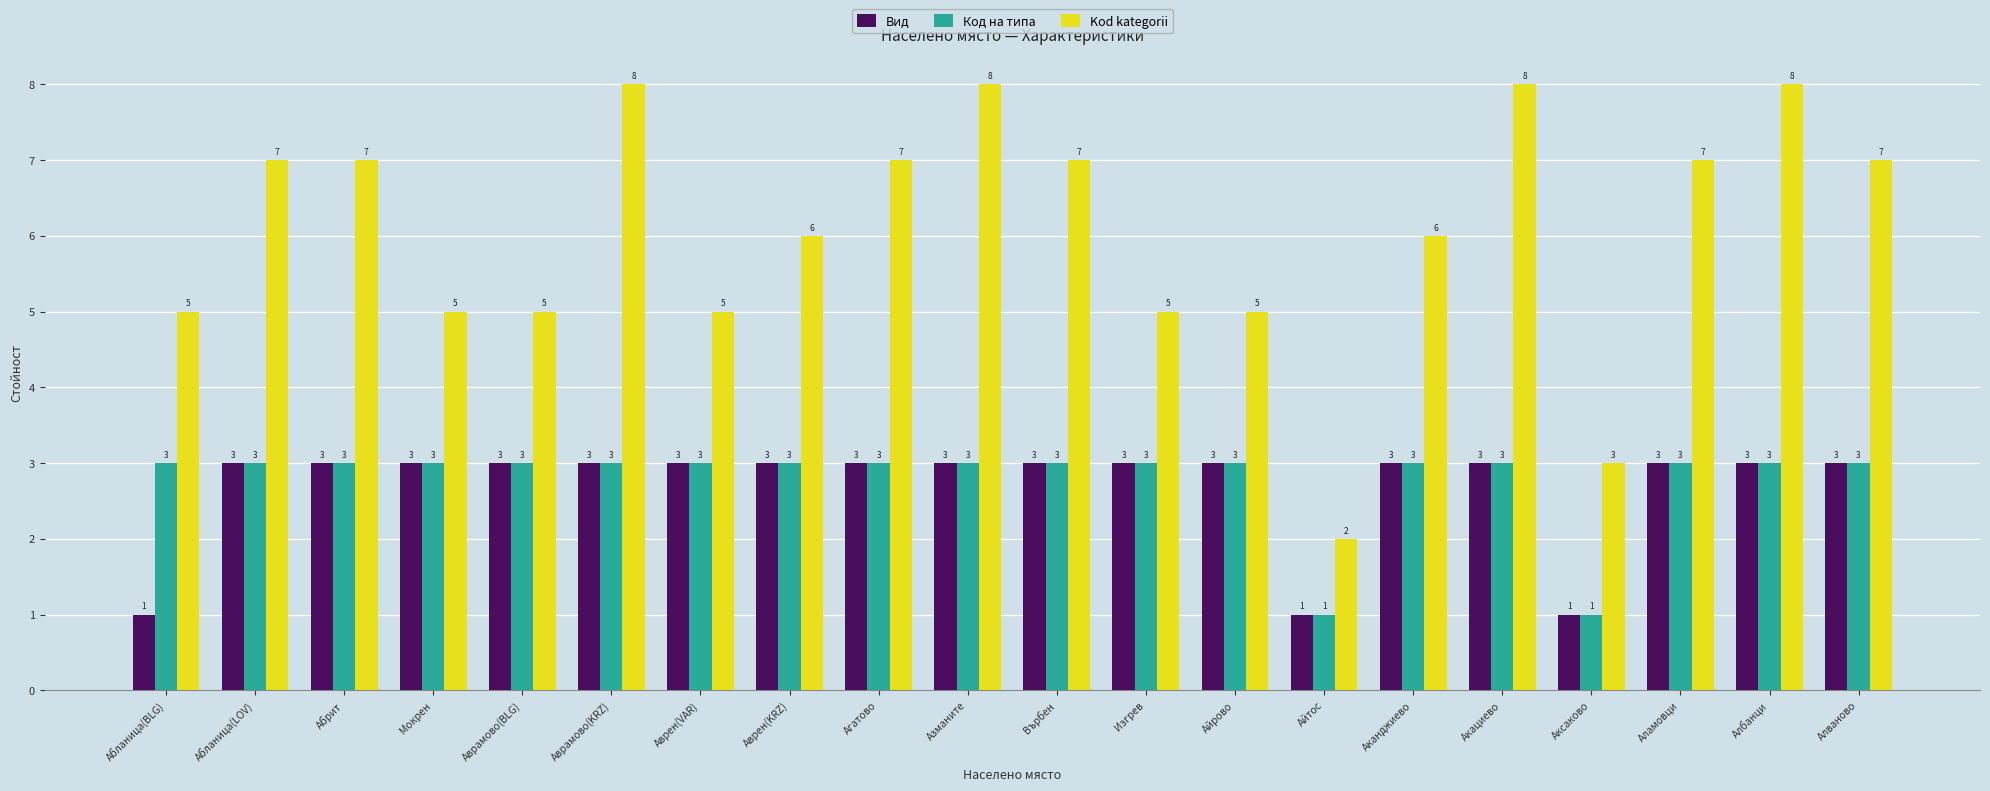

Reading left to right, extract all data points from this chart.

Вид: Абланица(BLG)=1	Абланица(LOV)=3	Абрит=3	Мокрен=3	Аврамово(BLG)=3	Аврамово(KRZ)=3	Аврен(VAR)=3	Аврен(KRZ)=3	Агатово=3	Азманите=3	Върбен=3	Изгрев=3	Айрово=3	Айтос=1	Аканджиево=3	Акациево=3	Аксаково=1	Аламовци=3	Албанци=3	Алваново=3
Код на типа: Абланица(BLG)=3	Абланица(LOV)=3	Абрит=3	Мокрен=3	Аврамово(BLG)=3	Аврамово(KRZ)=3	Аврен(VAR)=3	Аврен(KRZ)=3	Агатово=3	Азманите=3	Върбен=3	Изгрев=3	Айрово=3	Айтос=1	Аканджиево=3	Акациево=3	Аксаково=1	Аламовци=3	Албанци=3	Алваново=3
Kod kategorii: Абланица(BLG)=5	Абланица(LOV)=7	Абрит=7	Мокрен=5	Аврамово(BLG)=5	Аврамово(KRZ)=8	Аврен(VAR)=5	Аврен(KRZ)=6	Агатово=7	Азманите=8	Върбен=7	Изгрев=5	Айрово=5	Айтос=2	Аканджиево=6	Акациево=8	Аксаково=3	Аламовци=7	Албанци=8	Алваново=7